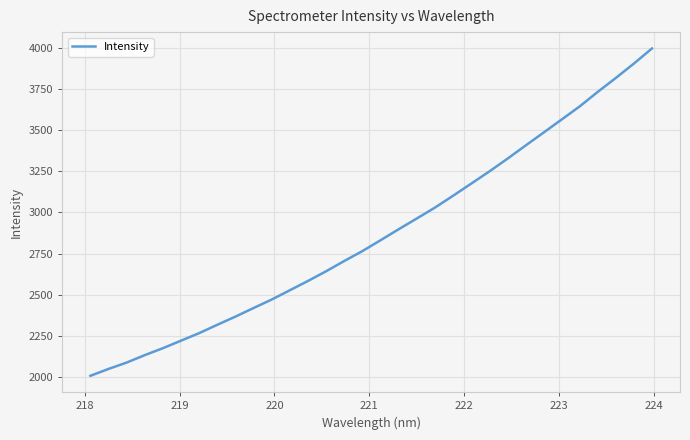

What is the maximum value shown in the chart?

3996.5